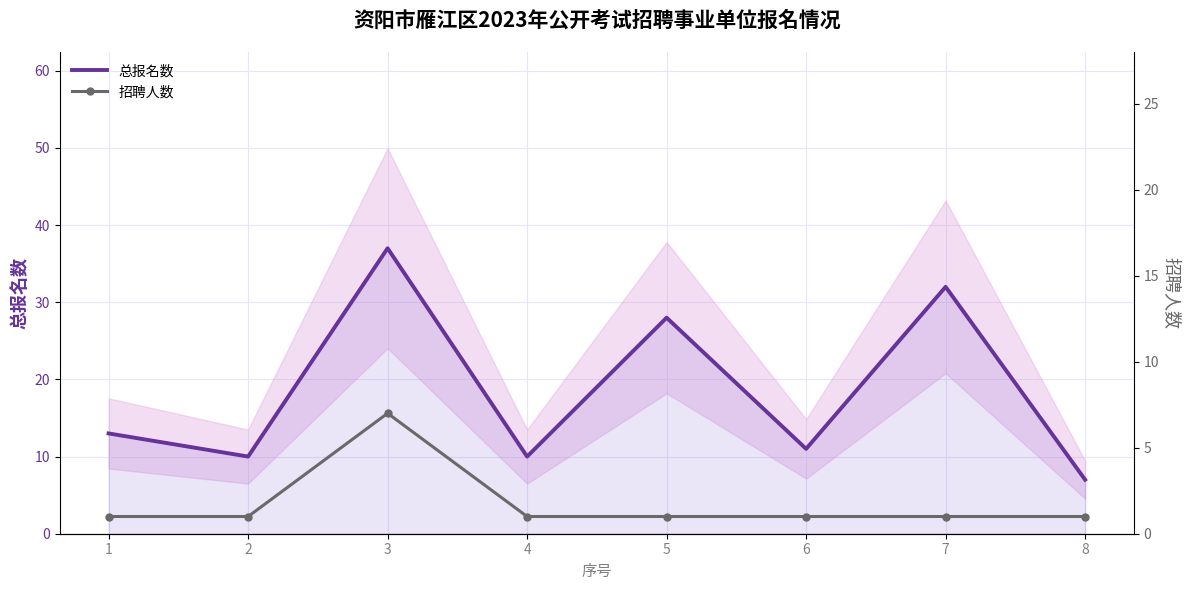

What is the minimum value shown in the chart?

1